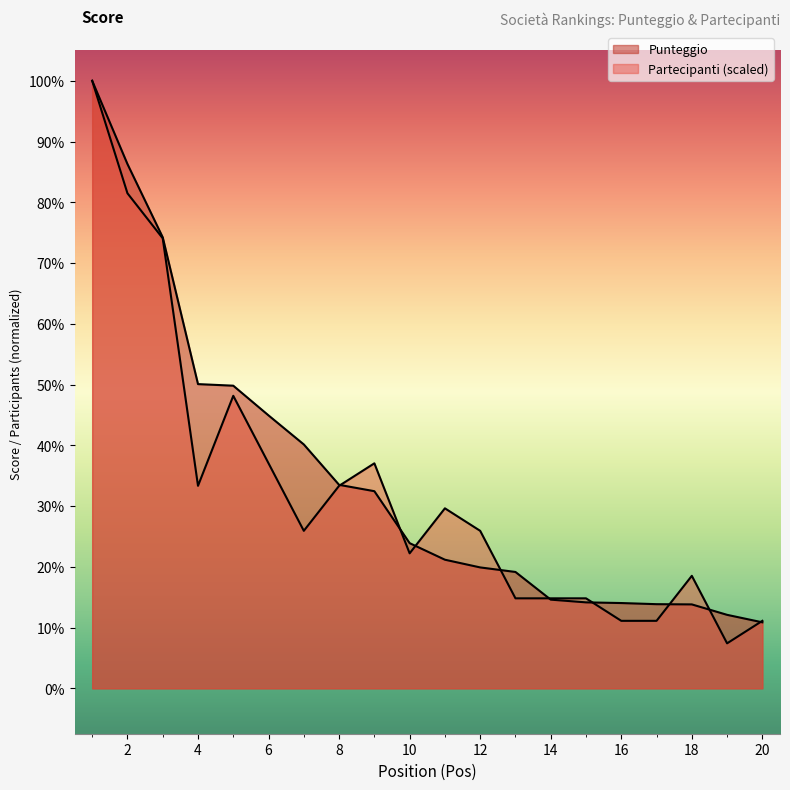

What is the approximate value of Punteggio at 6?

1203.0